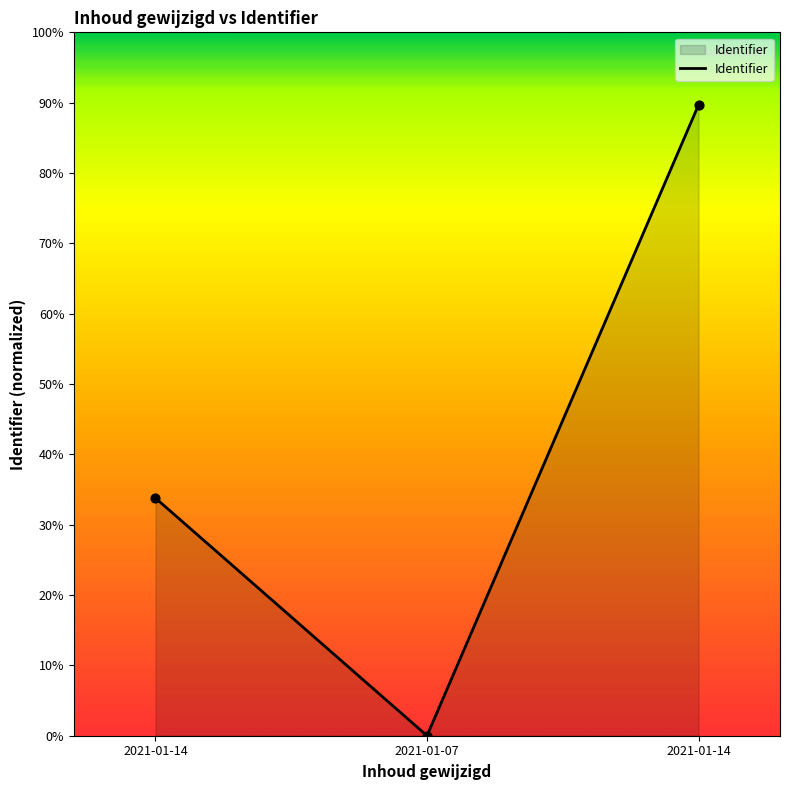

Does the chart have visible grid lines?

No